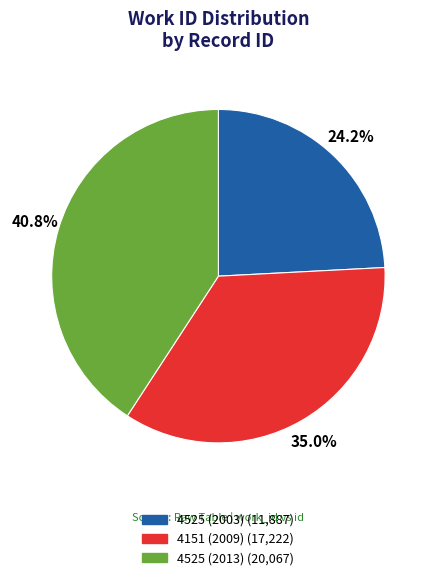

To the nearest percent, what percentage of the pie is 4525 (2013)?

41%